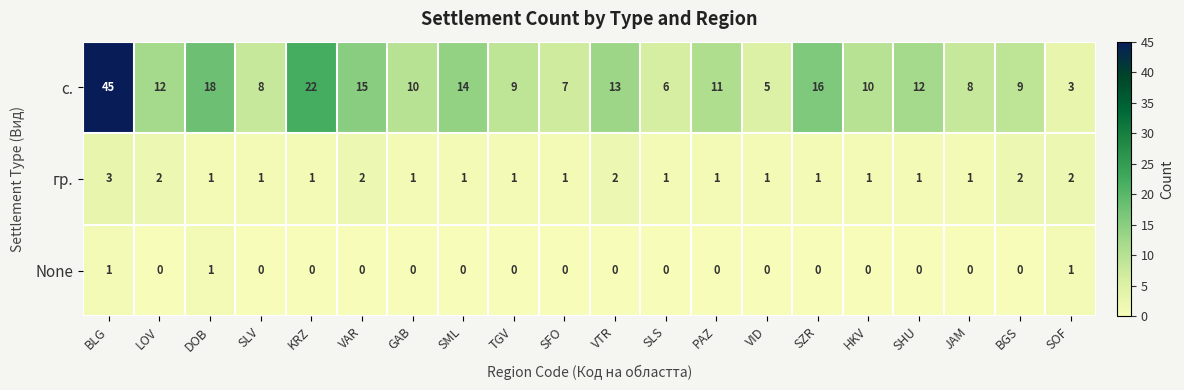

What is the average value of the с. series?

13